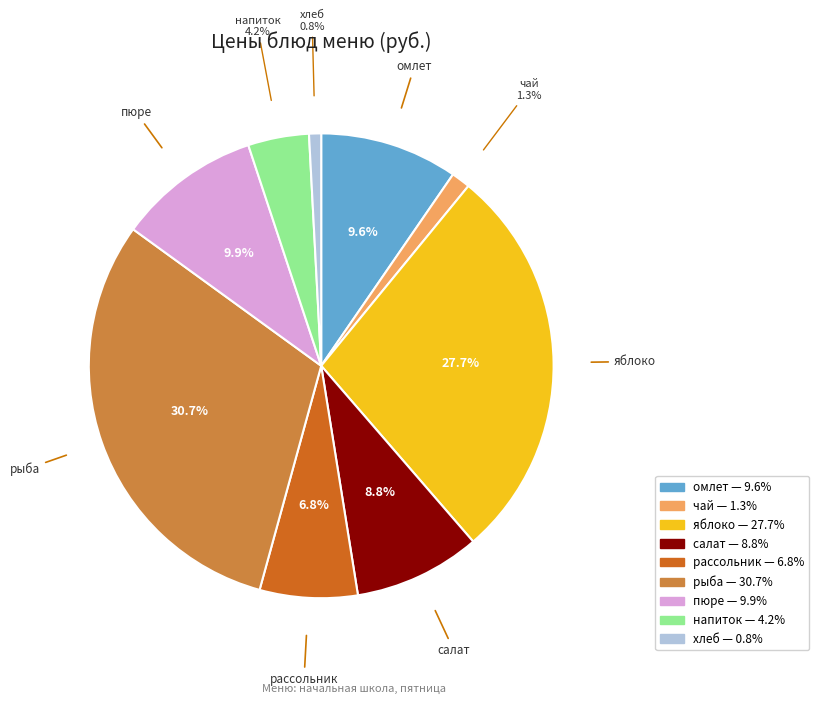

Do напиток and яблоко together represent more than half of the pie?

No